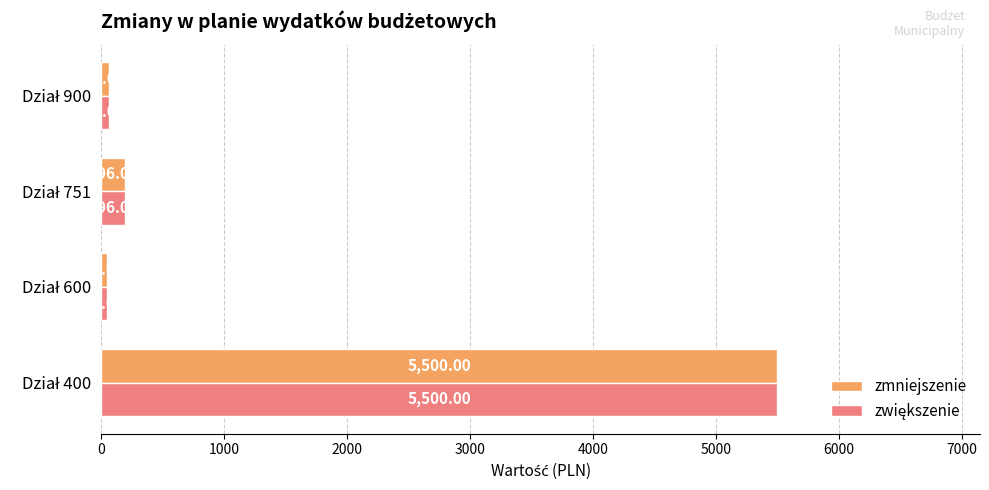

What is the average value of the zmniejszenie series?

1451.5